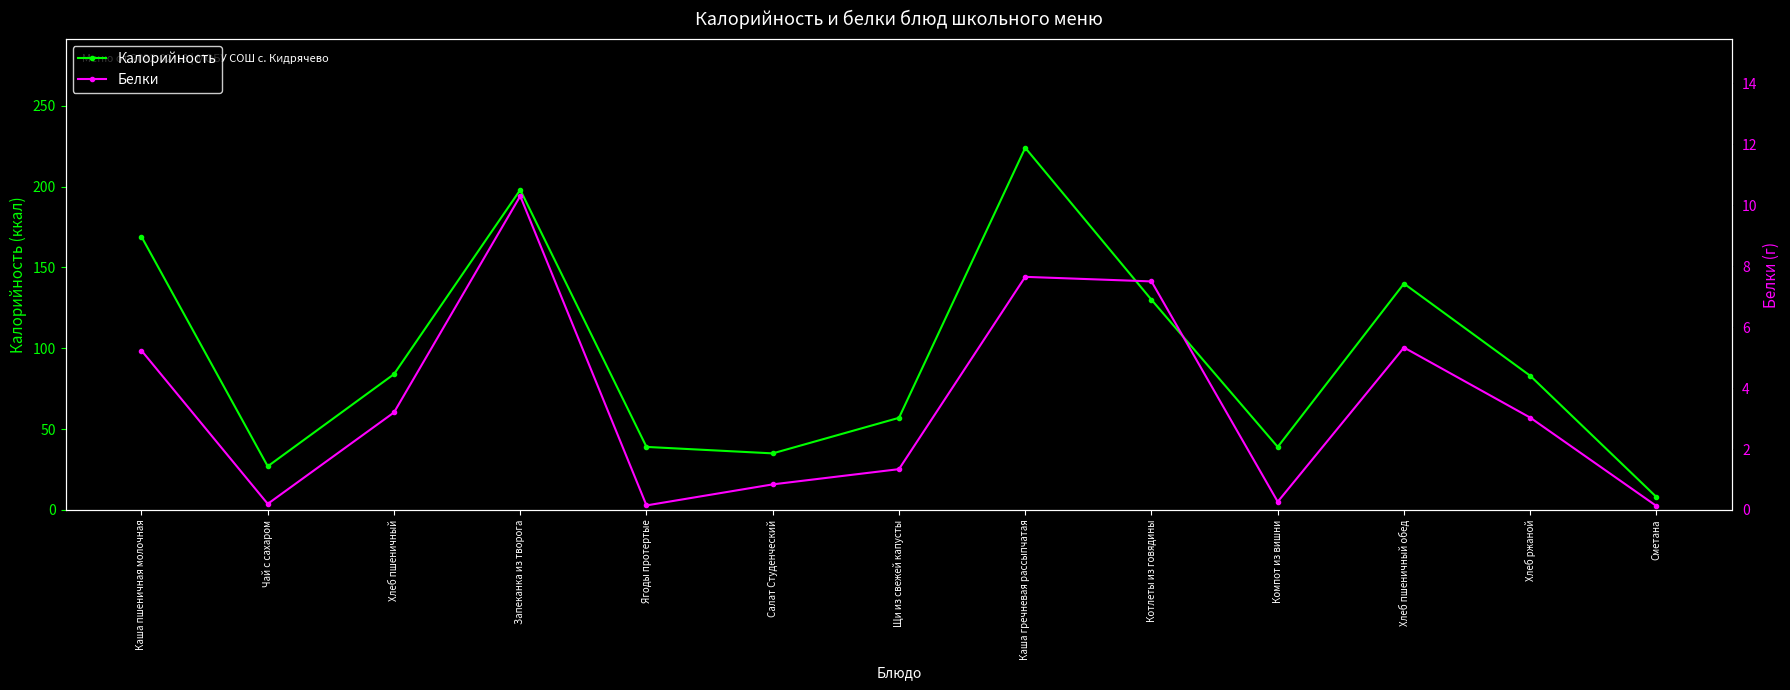

What is the smallest value displayed?

0.1